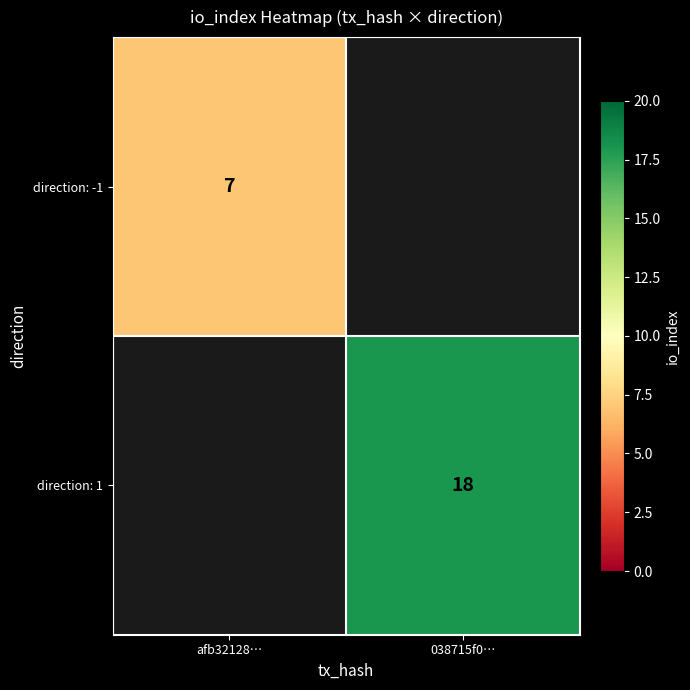

Is it true that direction: -1 equals 9 at afb32128…?

False